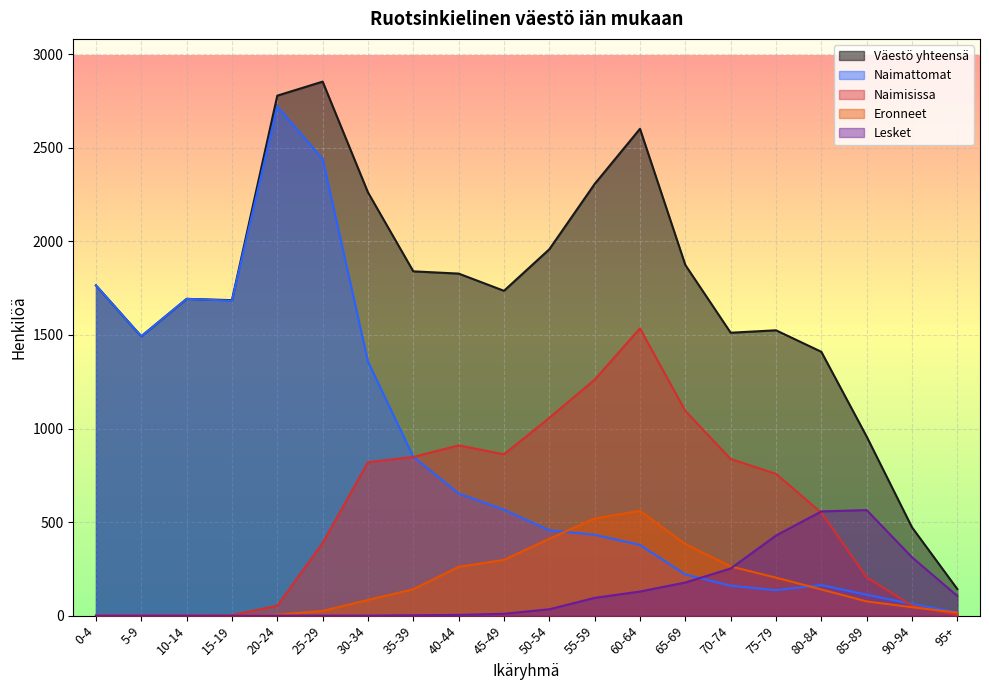

How many intersections are there between Naimattomat and Eronneet?

2